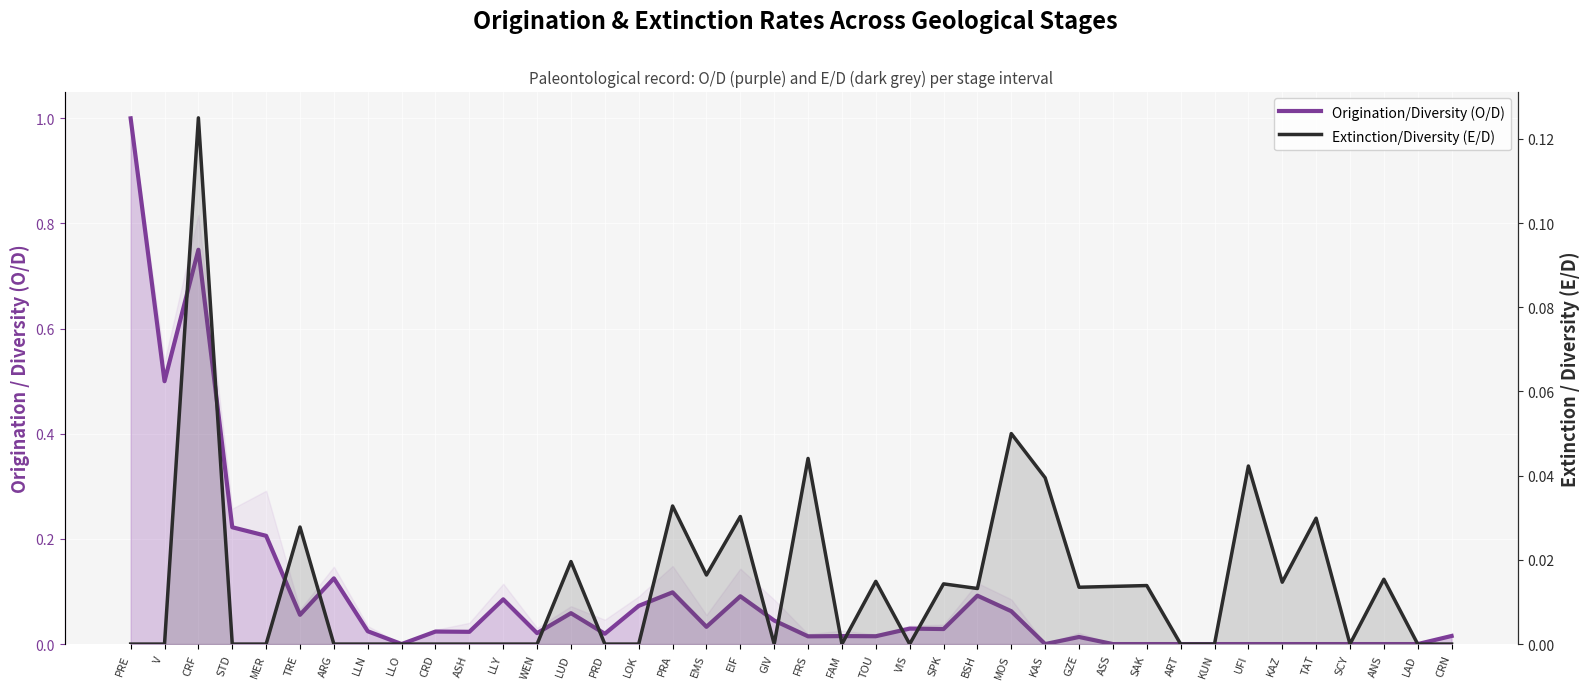

How many values in Extinction/Diversity (E/D) are above zero?

19